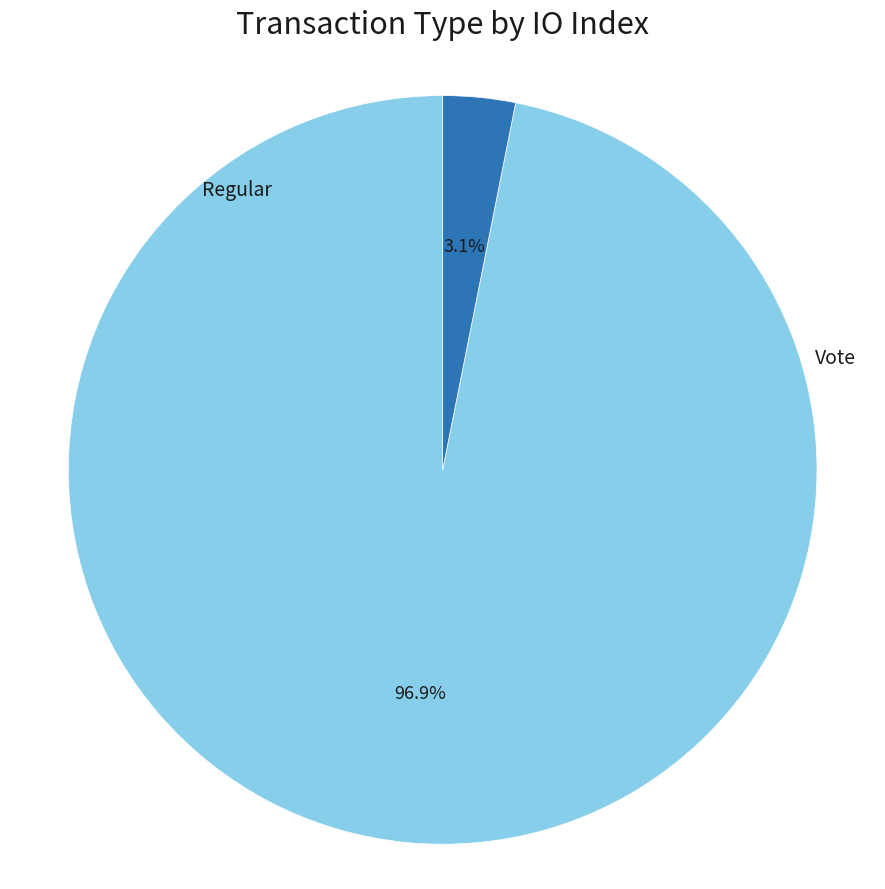

Does Vote account for over 50% of the chart?

No